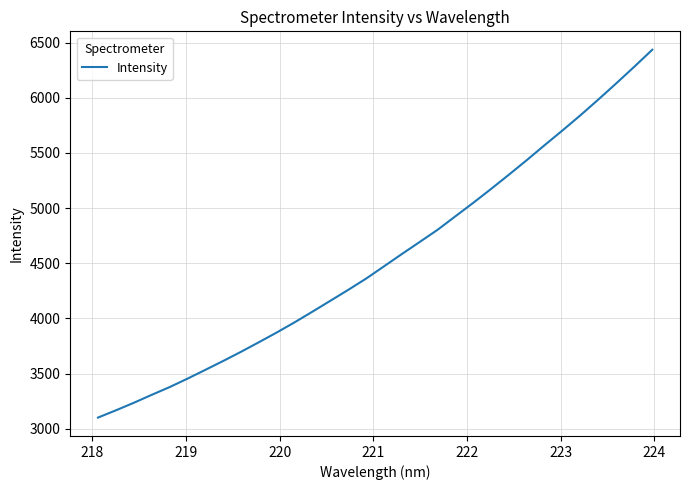

What is the greatest value displayed?

6435.5